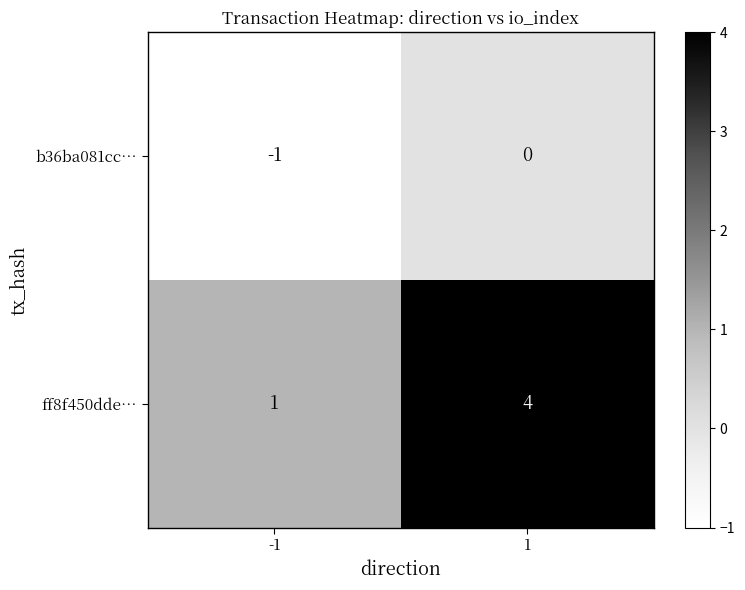

List the series in order of their peak value, highest first.

ff8f450dde…, b36ba081cc…